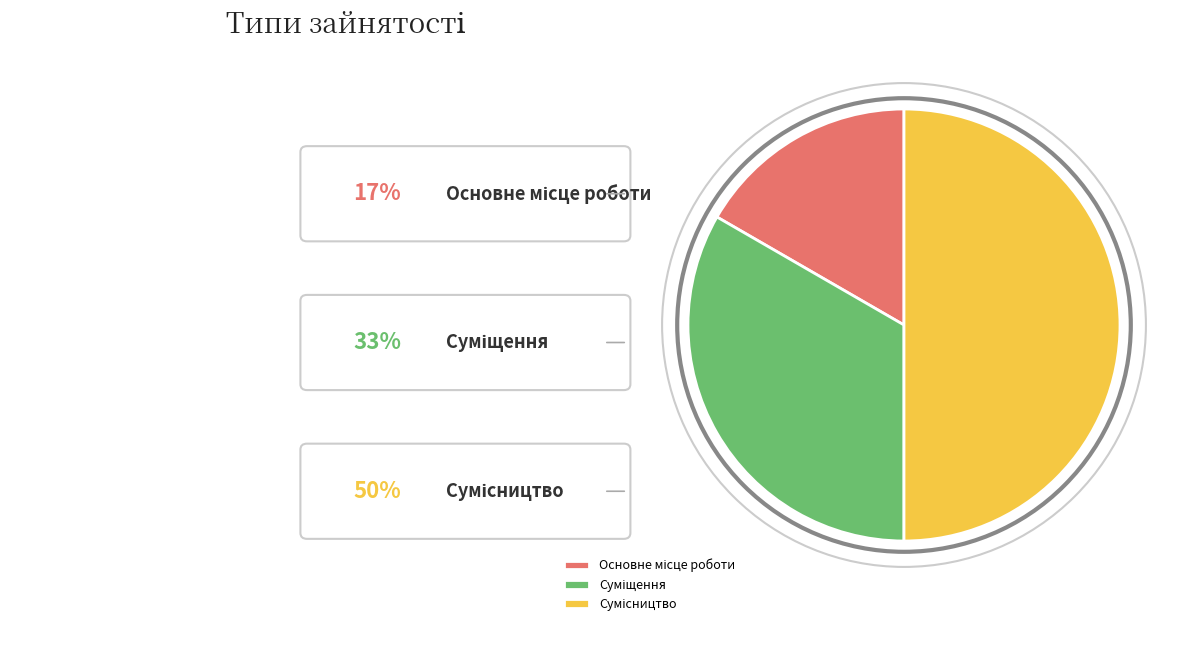

What is the largest slice in the pie chart?

Сумісництво